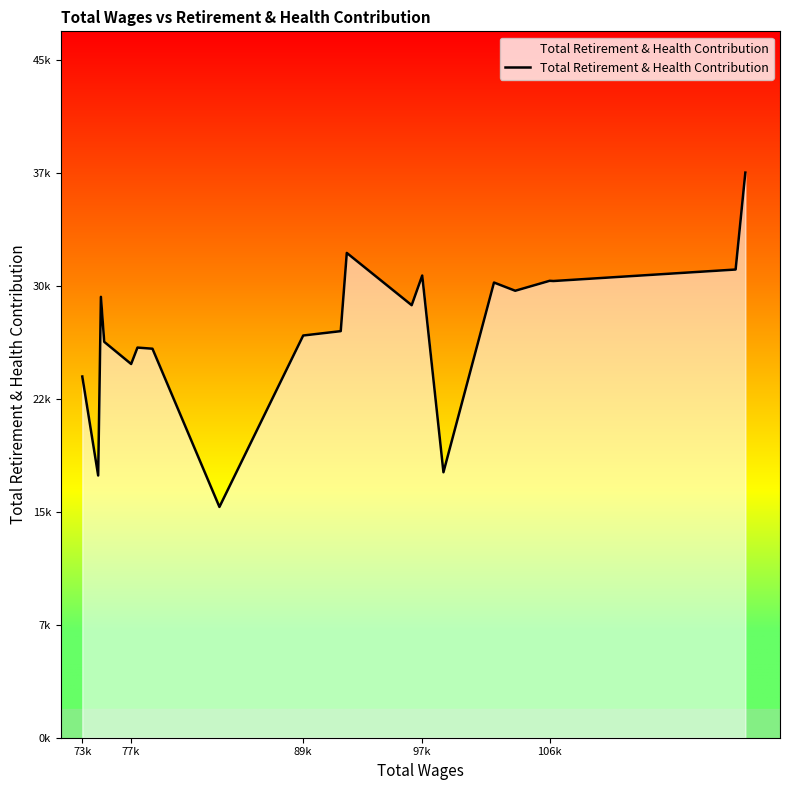

Does the chart have visible grid lines?

No